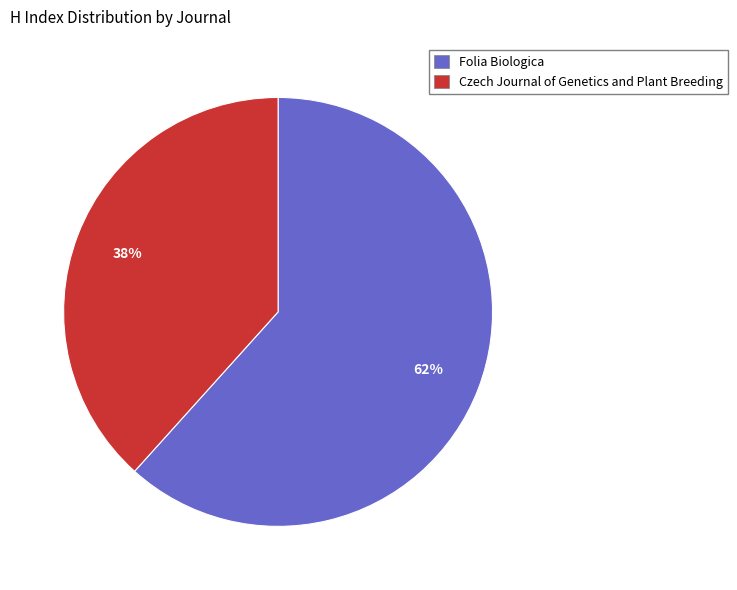

Is there any slice that represents more than half of the pie?

Yes